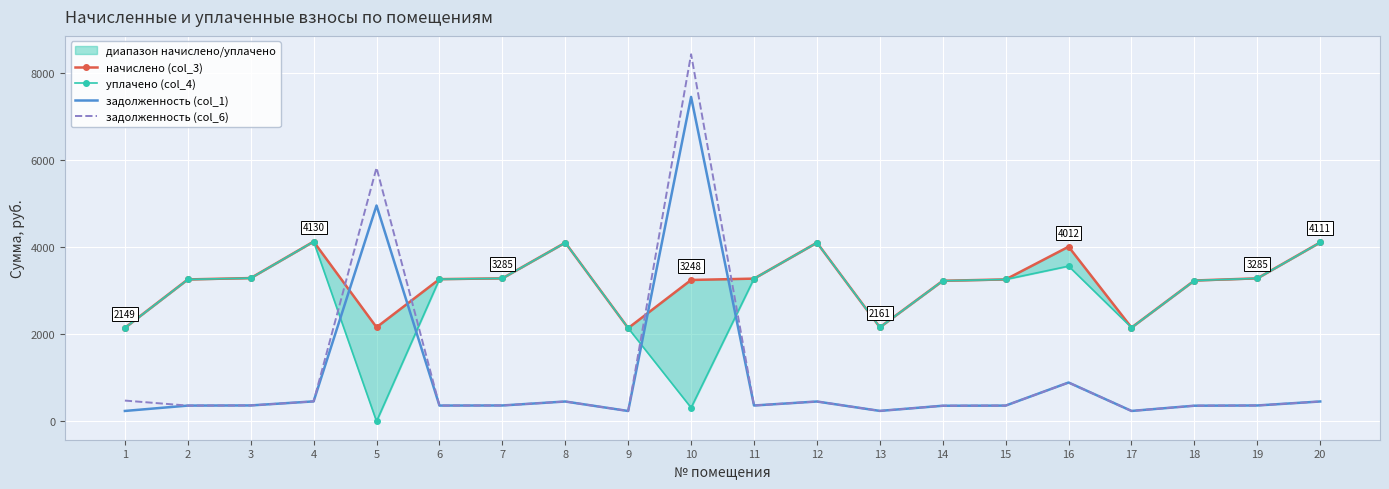

What is the value of the задолженность (col_6) point at the 16th from the left?

891.5